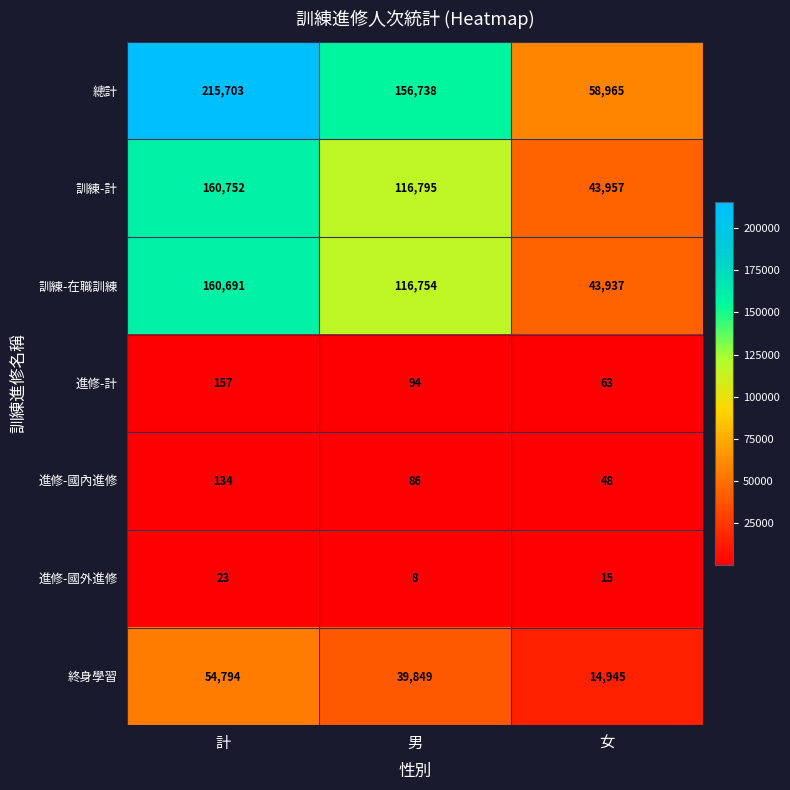

How many data points does each series have?

3